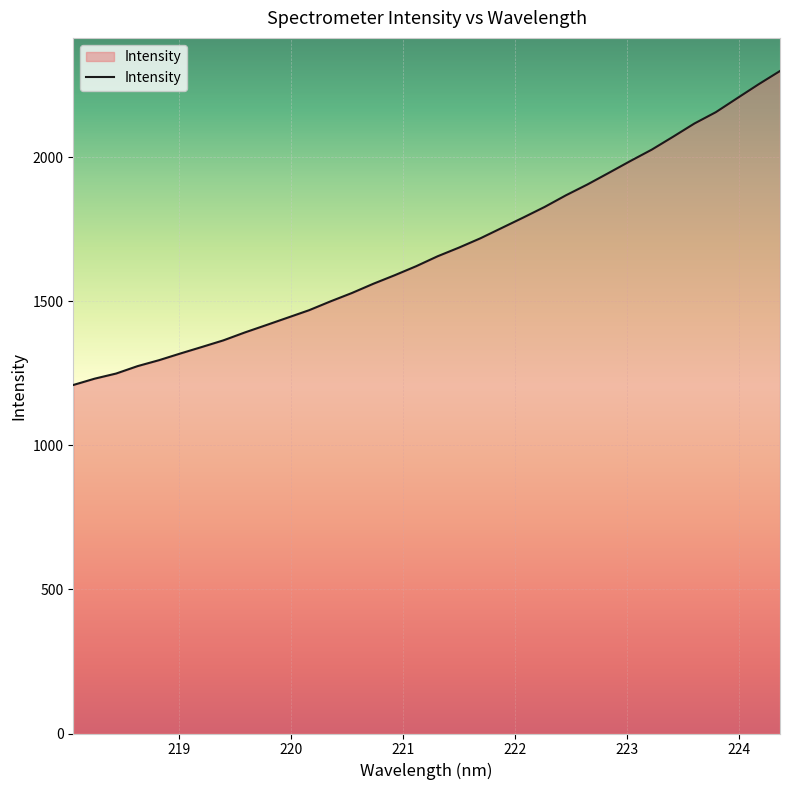

What is the minimum value shown in the chart?

1210.1